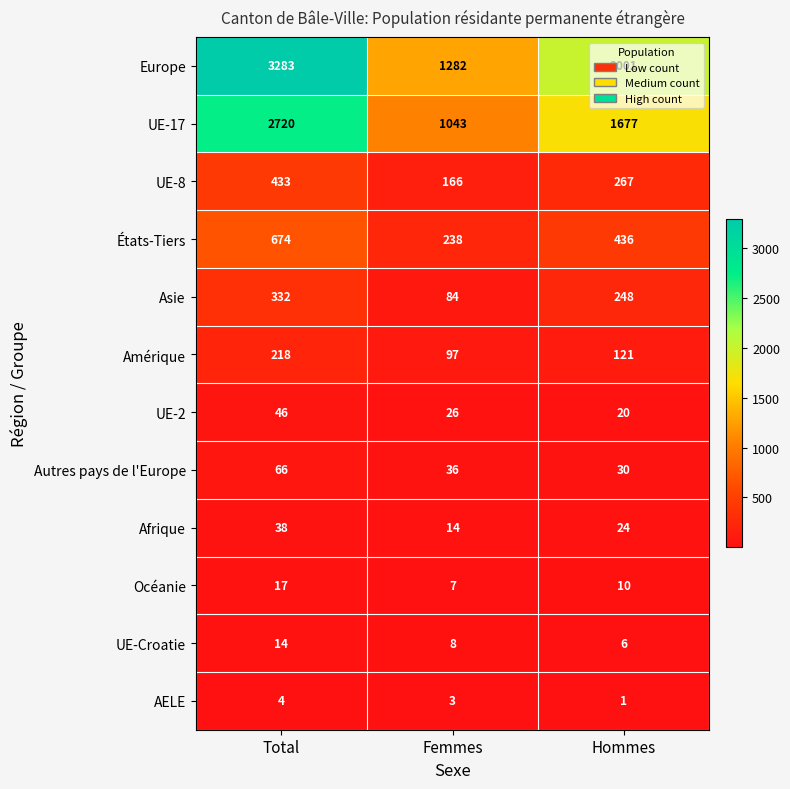

Is it true that Océanie equals 29 at Total?

False